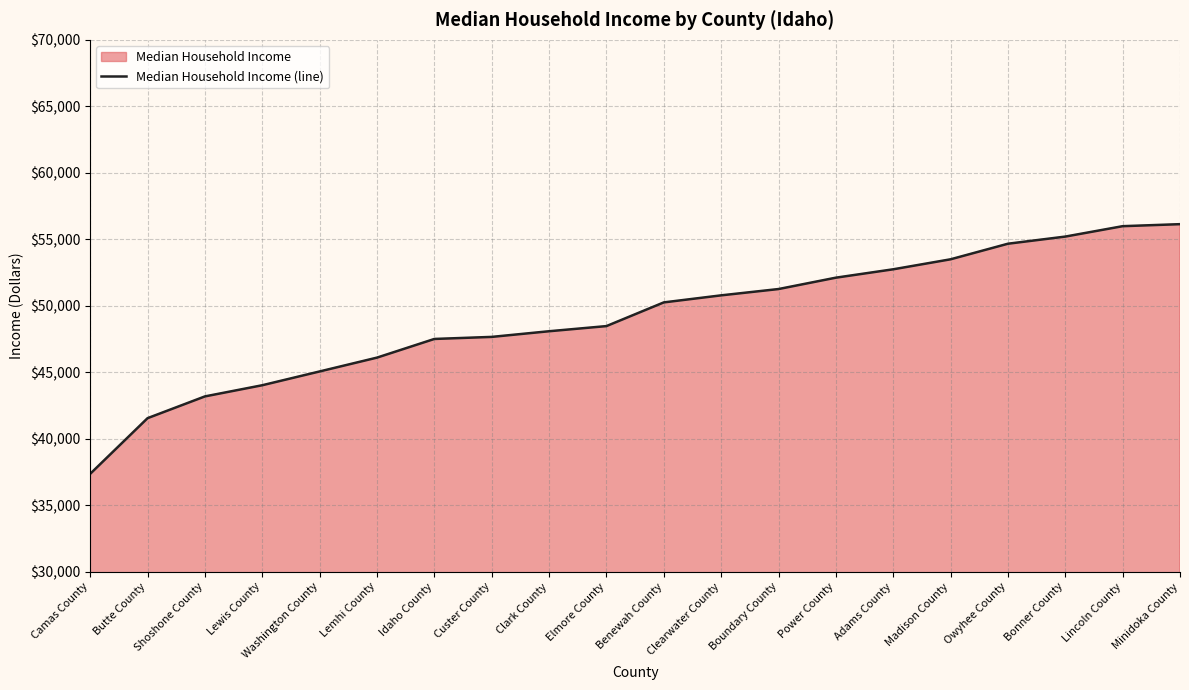

Reading right to left, extract all data points from this chart.

Minidoka County=56140	Lincoln County=55988	Bonner County=55206	Owyhee County=54669	Madison County=53498	Adams County=52746	Power County=52116	Boundary County=51261	Clearwater County=50787	Benewah County=50257	Elmore County=48475	Clark County=48088	Custer County=47663	Idaho County=47508	Lemhi County=46105	Washington County=45065	Lewis County=44028	Shoshone County=43188	Butte County=41552	Camas County=37367